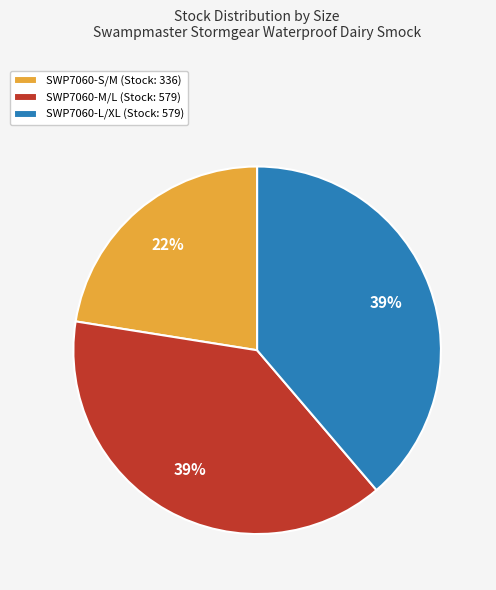

To the nearest percent, what portion does SWP7060-S/M (Stock: 336) represent?

22%